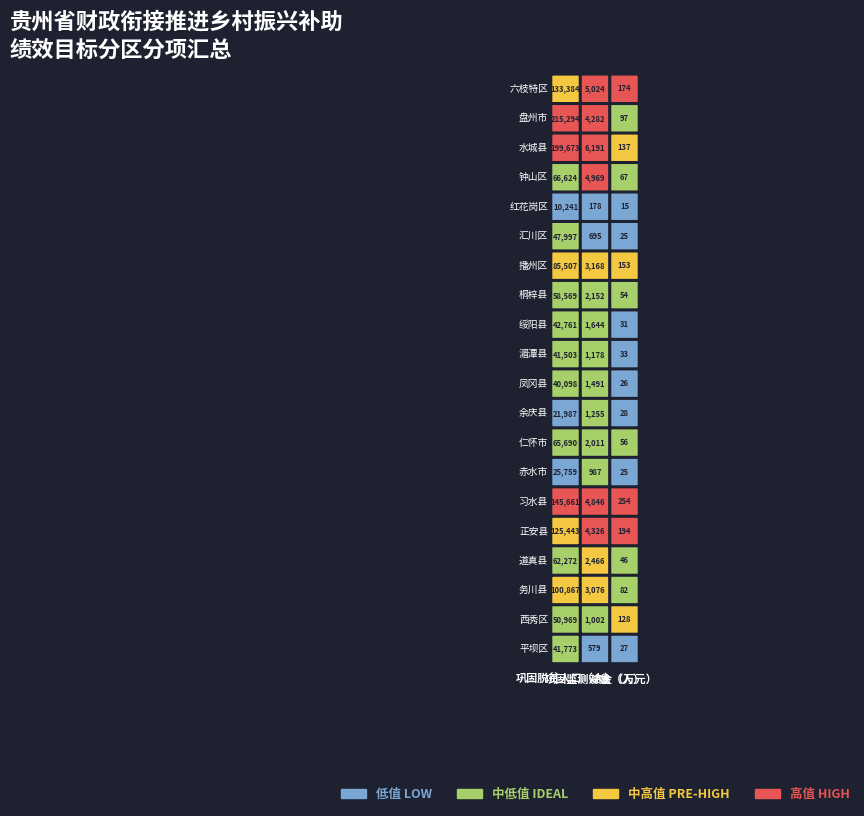

List the series in order of their peak value, lowest first.

红花岗区, 余庆县, 赤水市, 凤冈县, 湄潭县, 平坝区, 绥阳县, 汇川区, 西秀区, 桐梓县, 道真县, 仁怀市, 钟山区, 播州区, 务川县, 正安县, 六枝特区, 习水县, 水城县, 盘州市